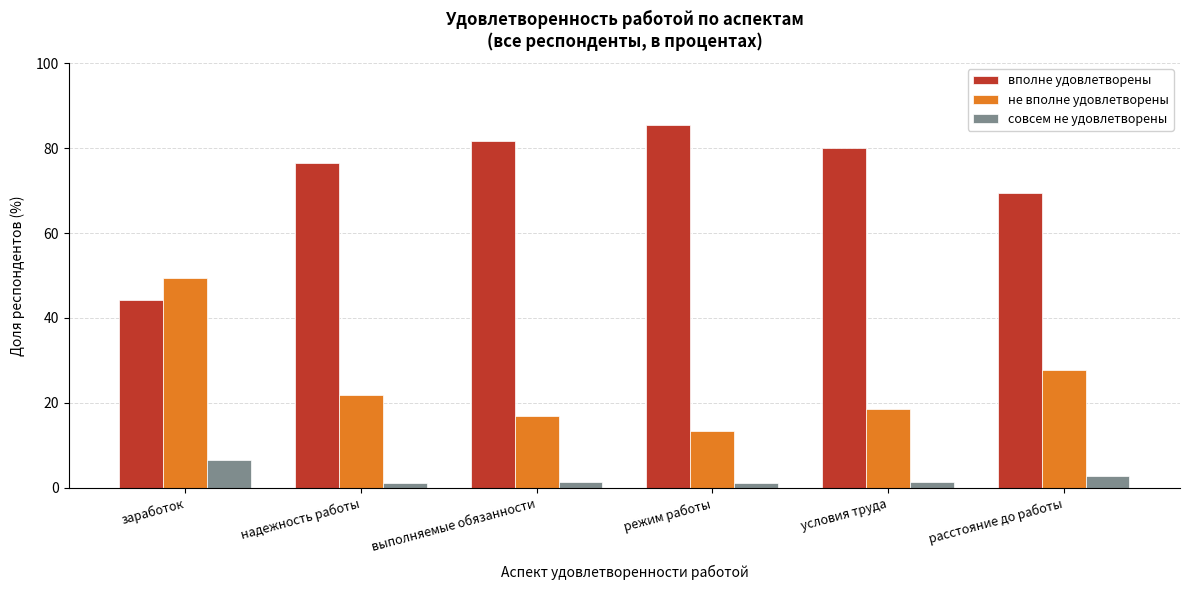

What is the approximate value of вполне удовлетворены at расстояние до работы?

69.5